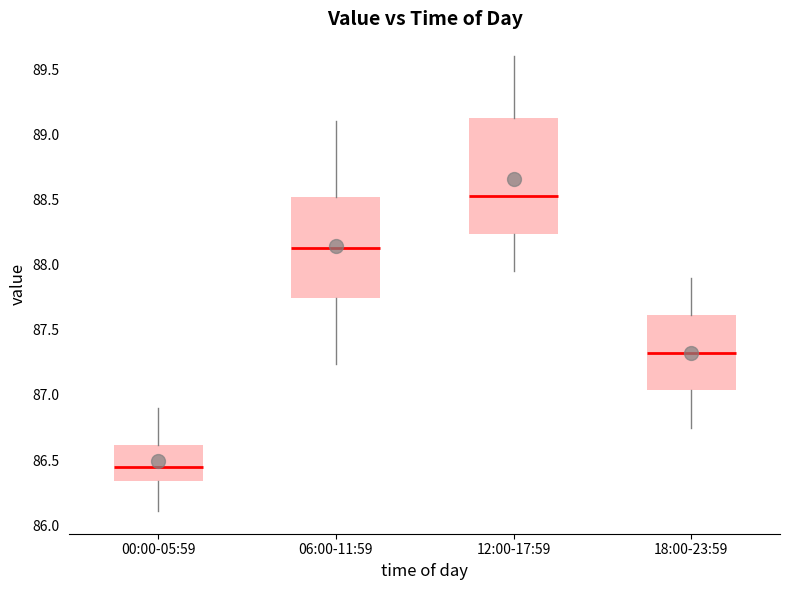

Which box has the highest median line?

12:00-17:59